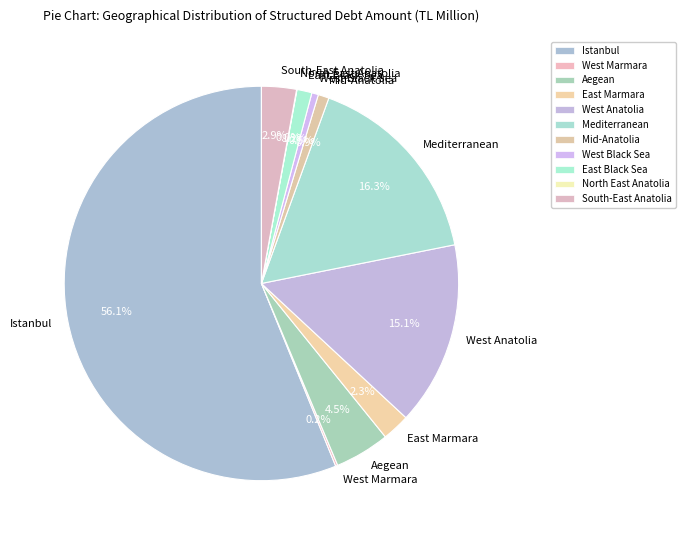

Which category has the biggest portion of the pie?

Istanbul